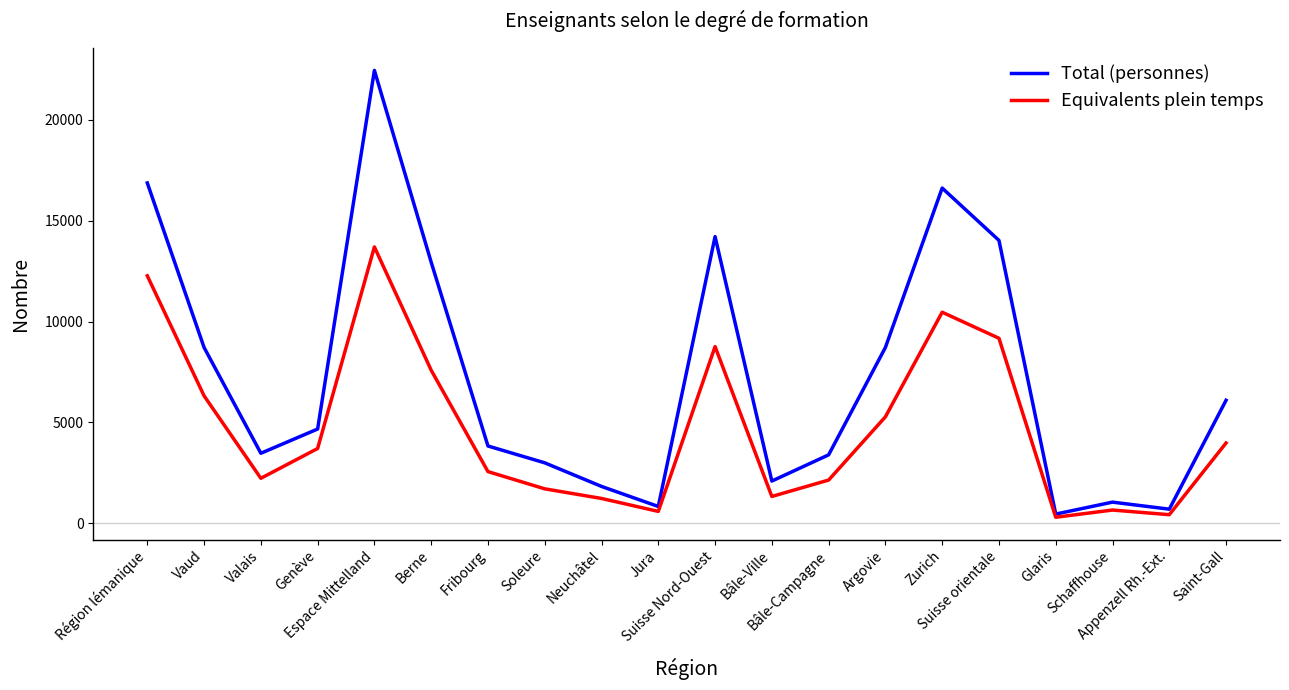

How many interior local peaks does the Total (personnes) series have?

4